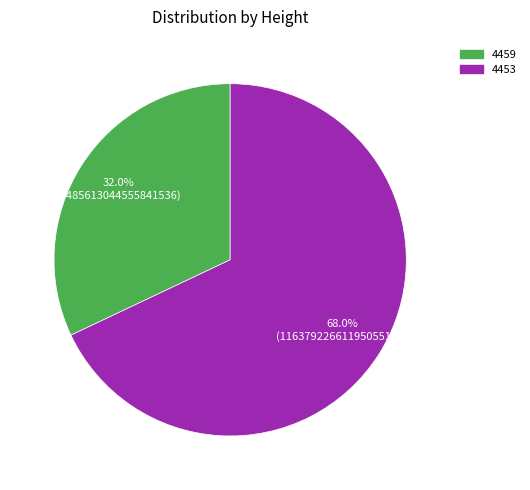

What percentage do 4453 and 4459 together represent?

100.0%